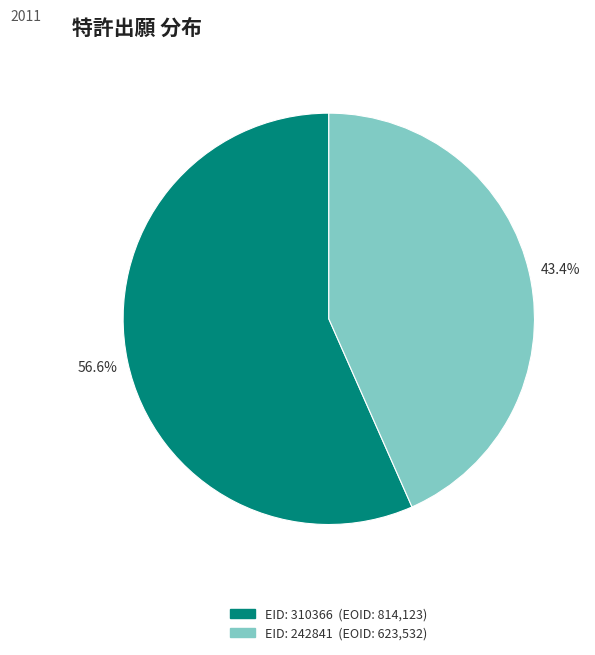

Is there a majority slice in this chart?

Yes